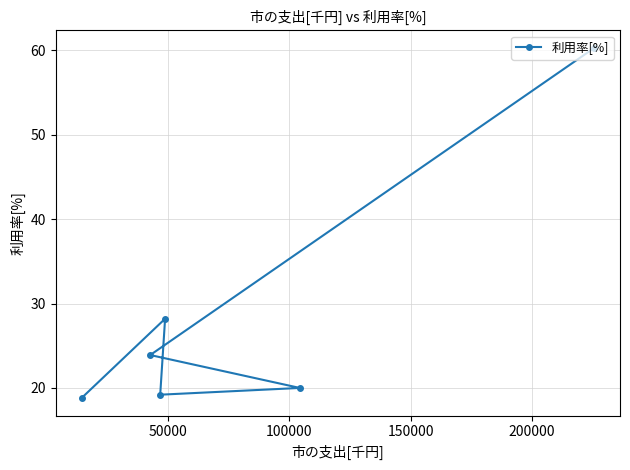

What is the greatest value displayed?

60.3